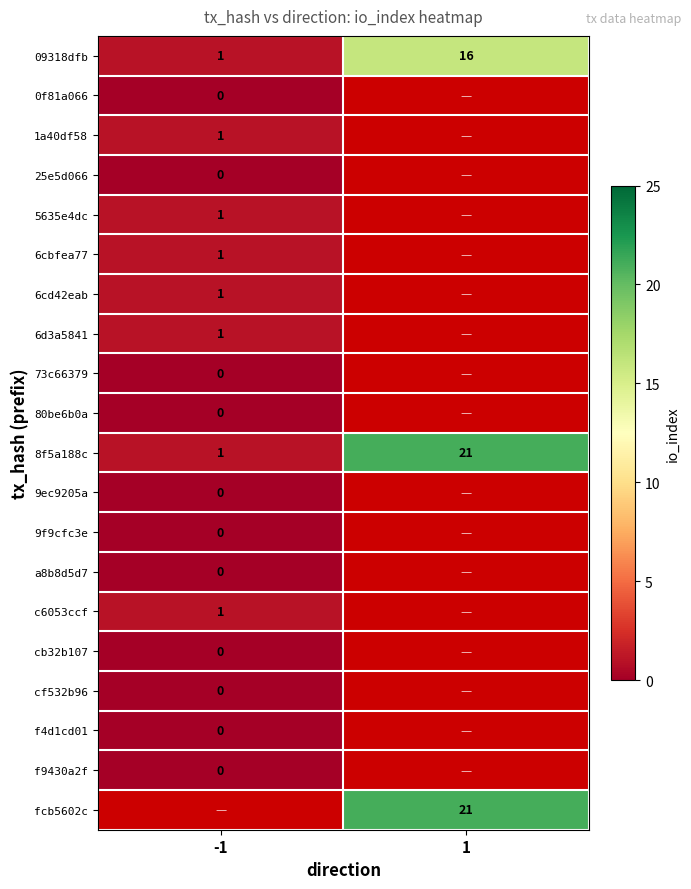

How many distinct data groups are displayed?

20